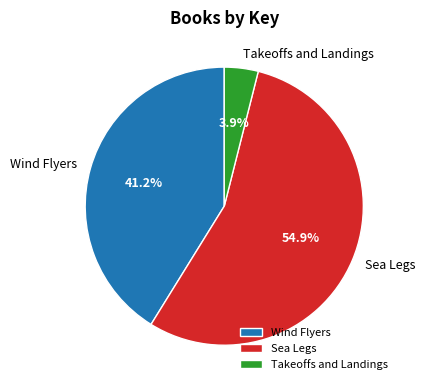

To the nearest percent, what is the difference between the largest and smallest slice percentages?

51%